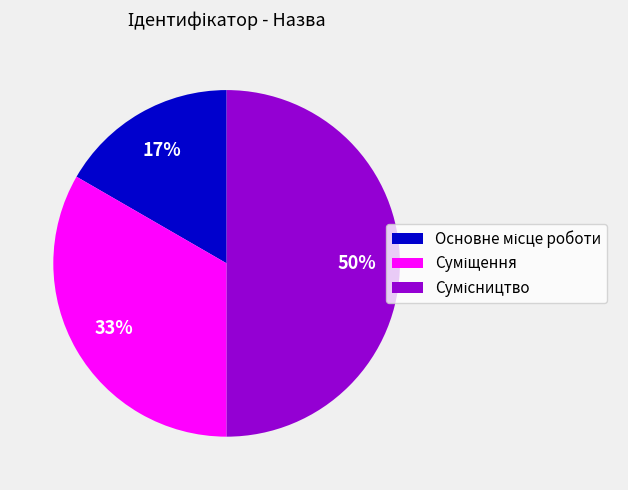

To the nearest percent, what is the average slice percentage?

33%